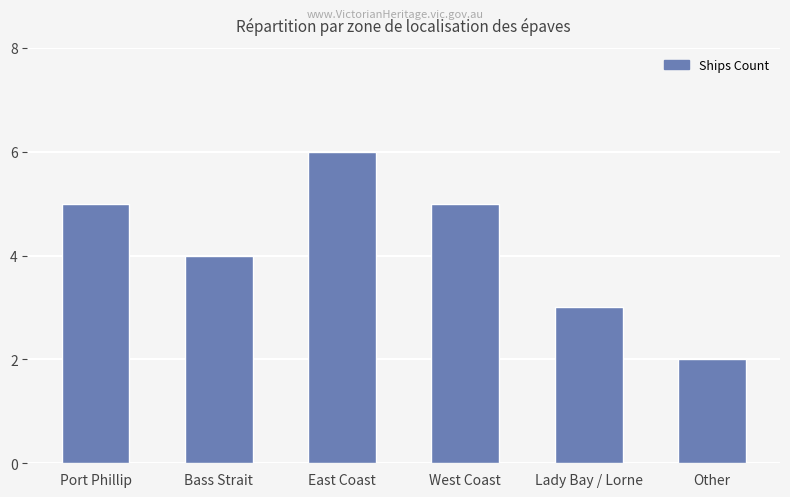

Does the chart contain any negative values?

No